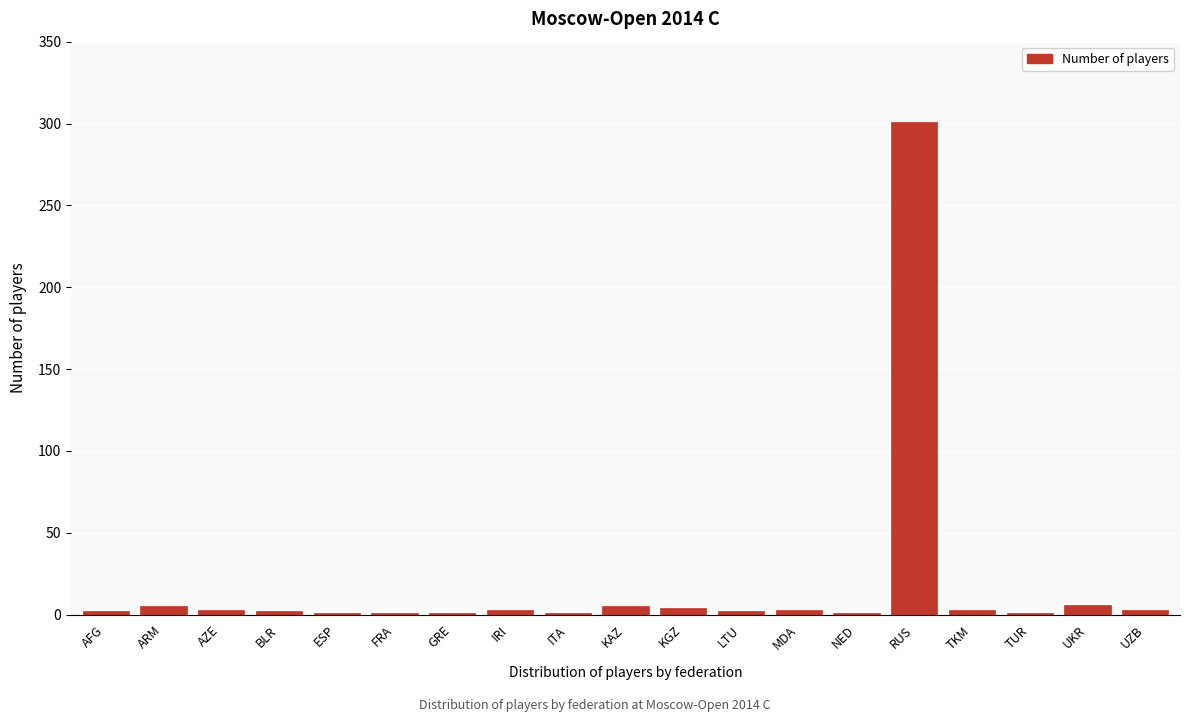

Which label corresponds to the largest value in the chart?

RUS